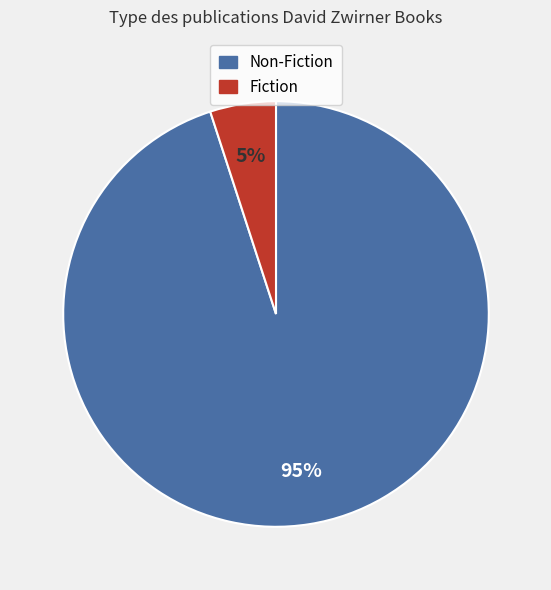

Between Fiction and Non-Fiction, which is larger?

Non-Fiction